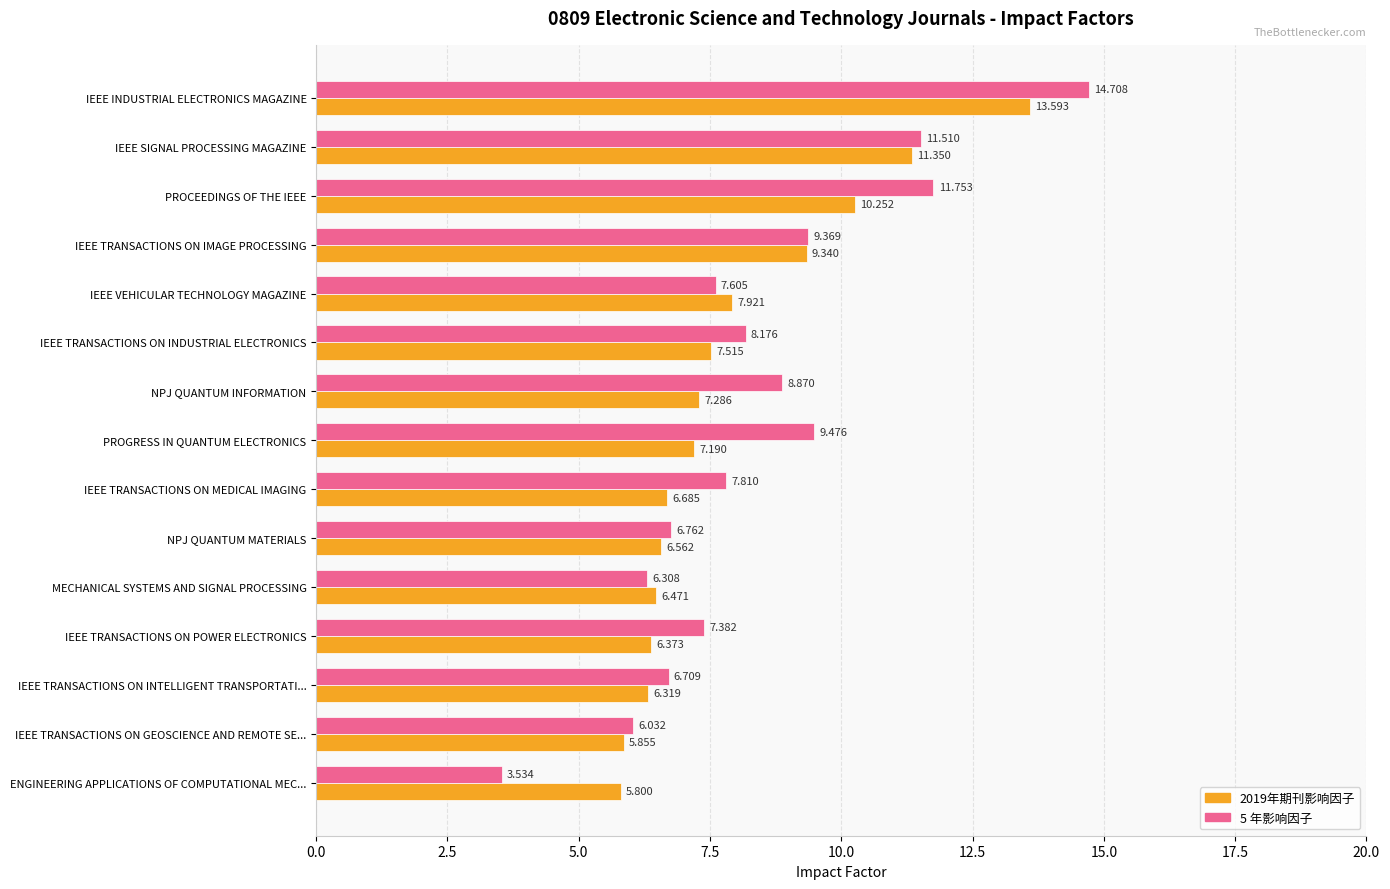

What is the minimum value for 2019年期刊影响因子?

5.8